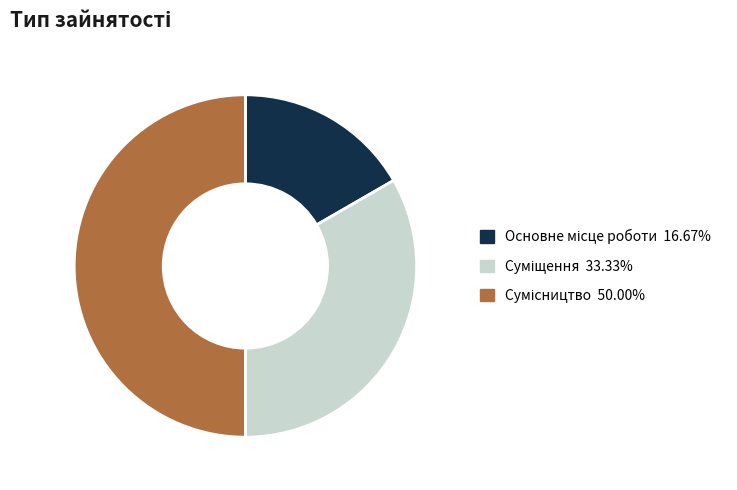

Does Основне місце роботи account for over 50% of the chart?

No